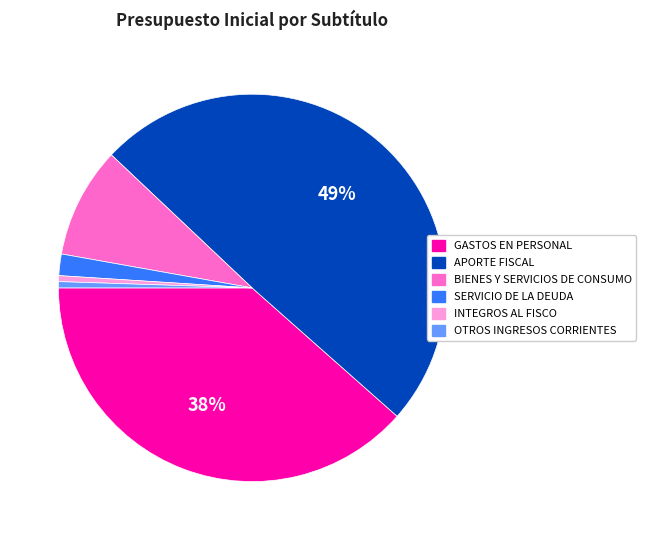

The GASTOS EN PERSONAL slice represents 38% of the pie. True or false?

True